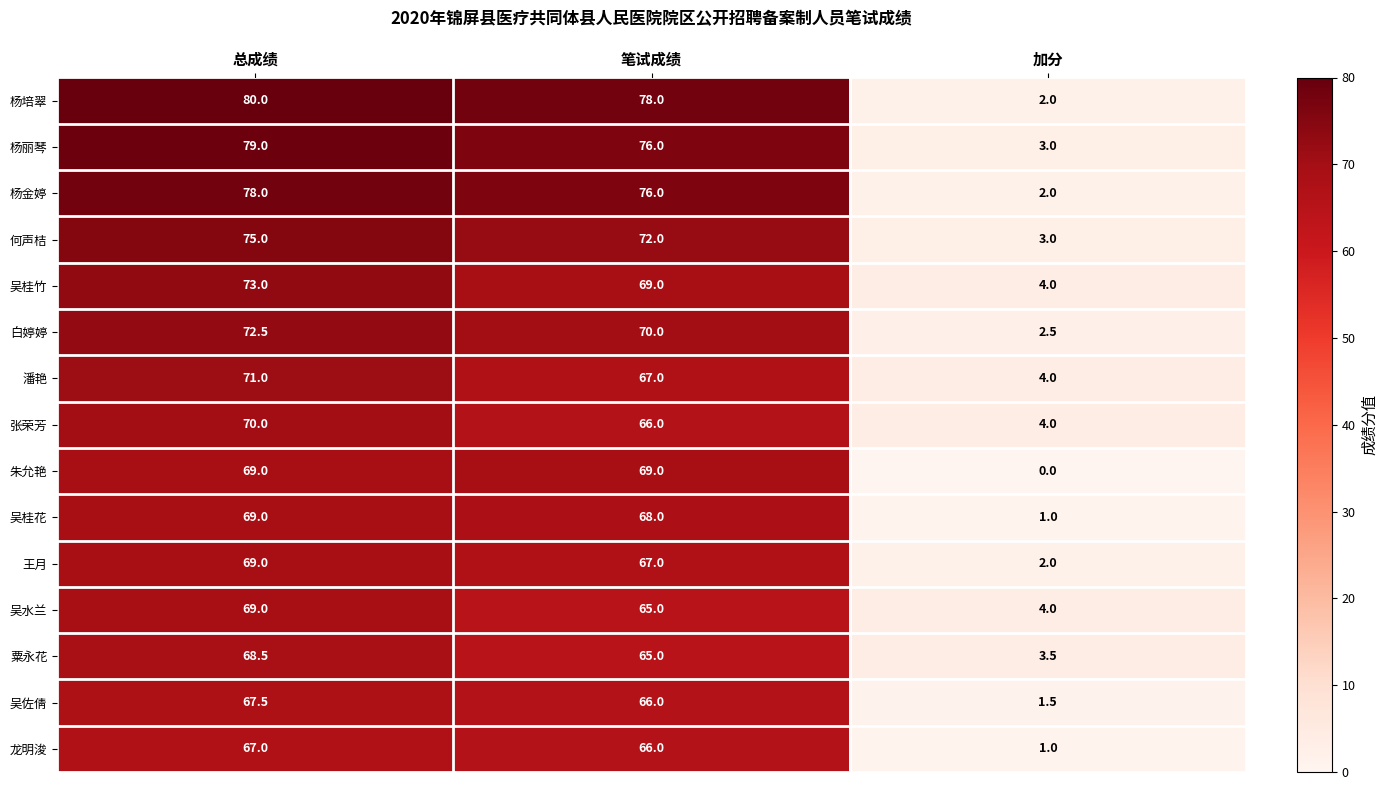

What is the approximate value of 潘艳 at 笔试成绩?

67.0